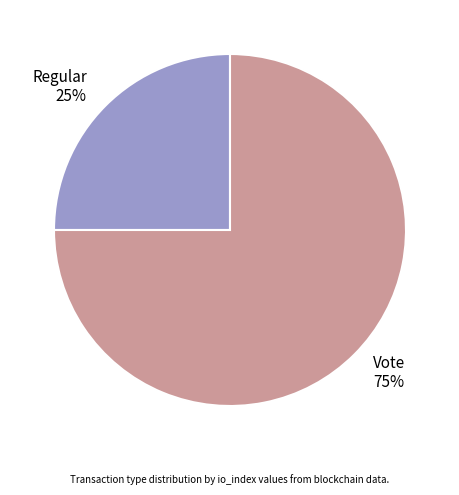

How many segments does this pie chart have?

2